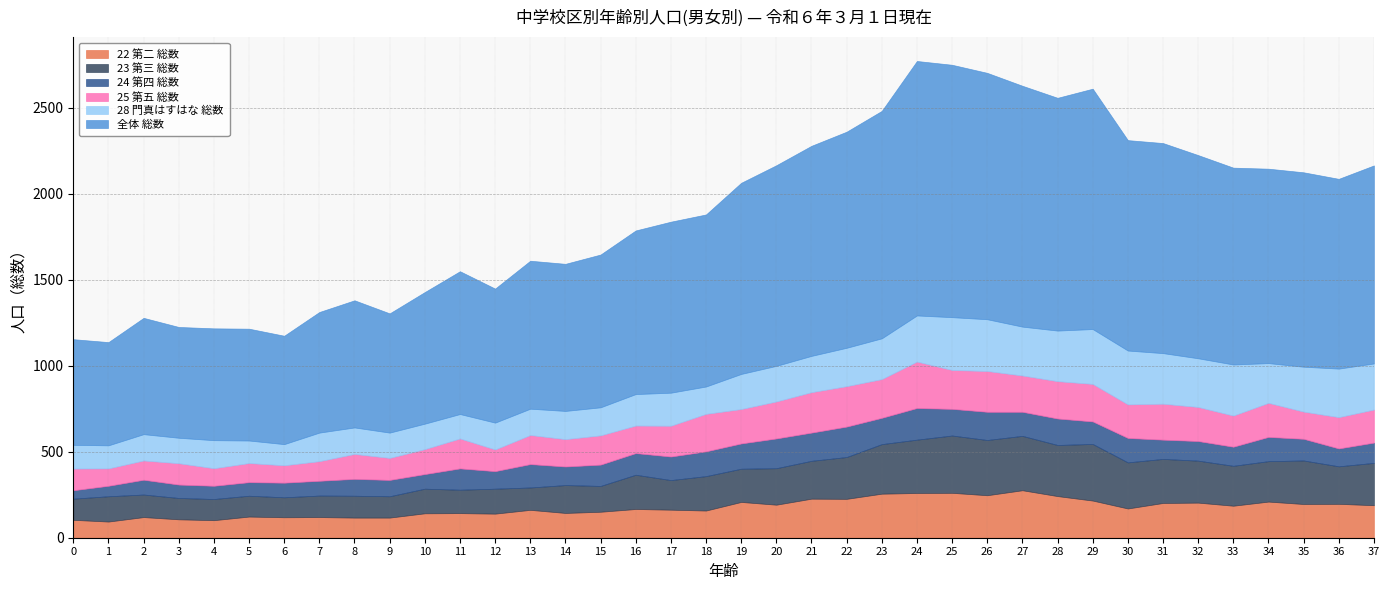

How many data points in 25 第五 総数 are above 181?

18